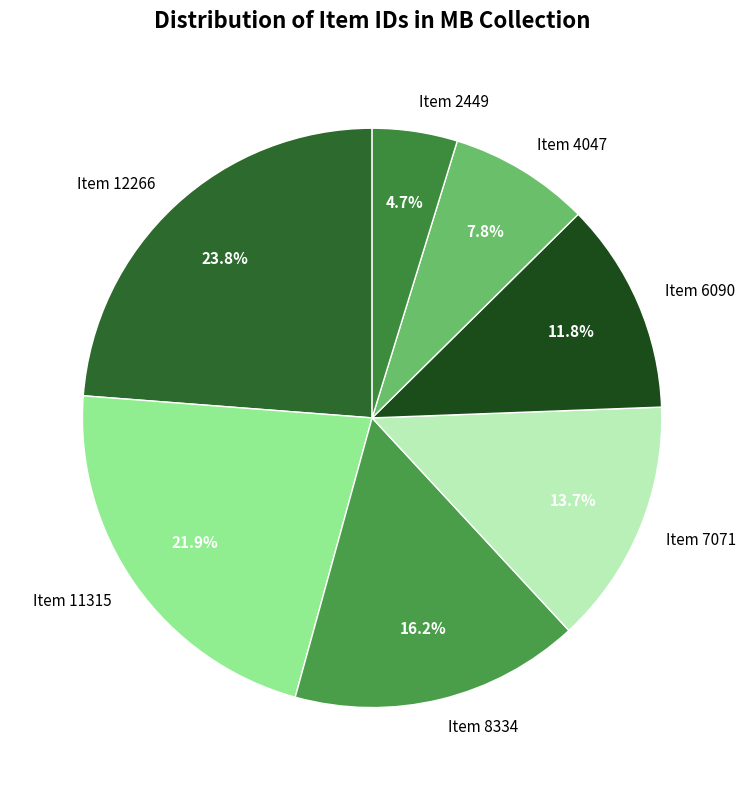

To the nearest percent, what is the combined percentage of Item 4047 and Item 6090?

20%